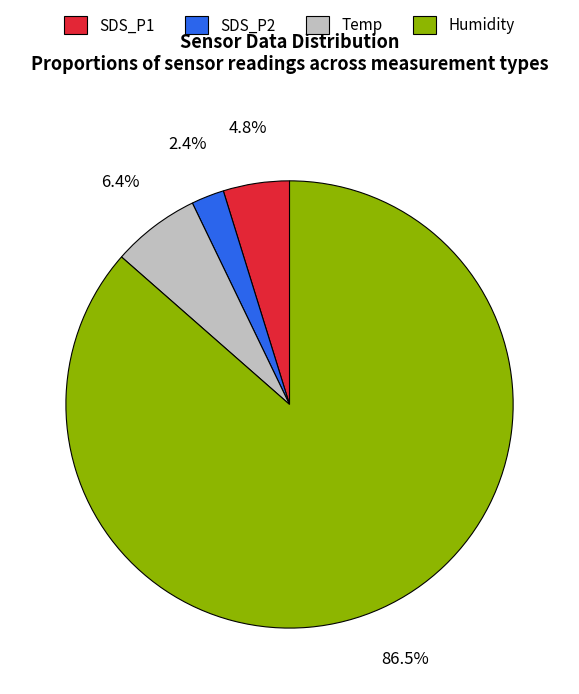

Which has a higher value, Humidity or SDS_P2?

Humidity